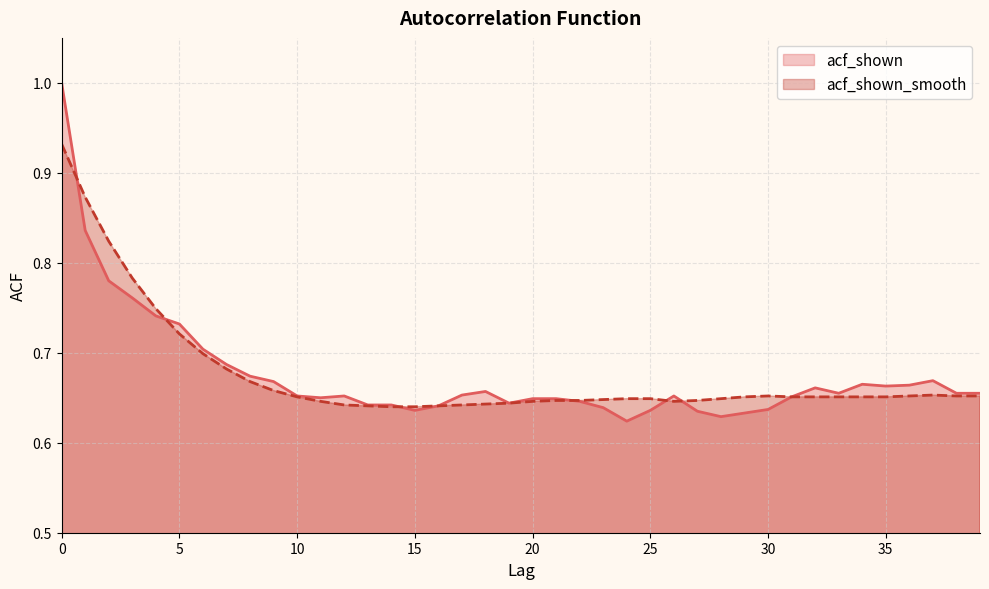

True or false: acf_shown has a value of 0.7 at 11.

True